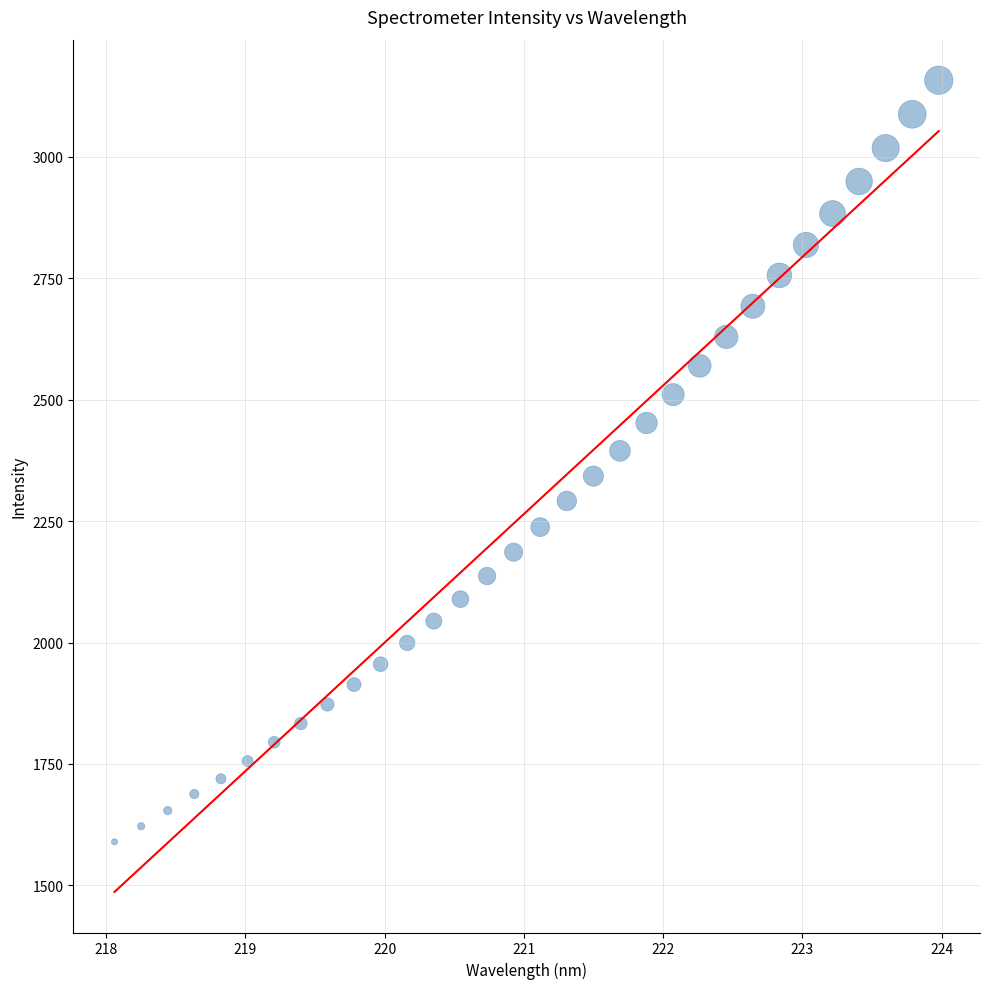

What is the range of X values (max minus min)?

5.9